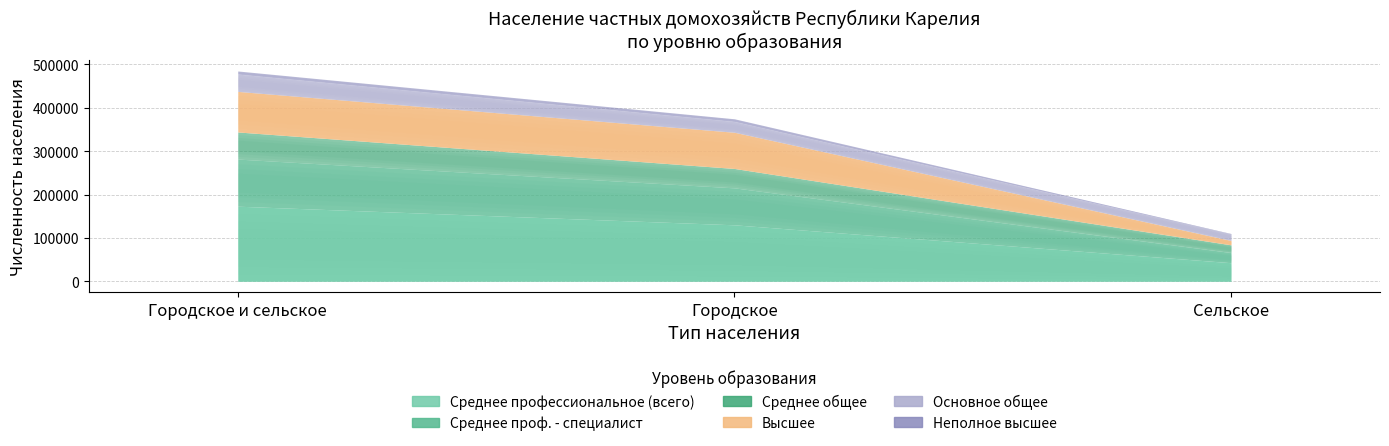

The value of Основное общее at Городское is 24816. True or false?

True